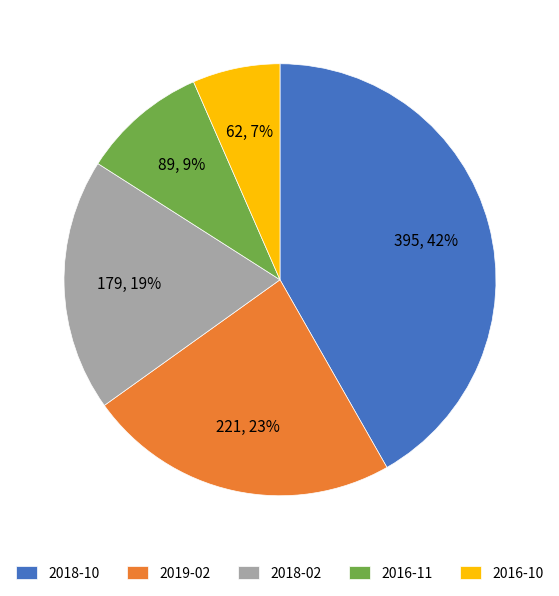

Between 2019-02 and 2016-11, which is larger?

2019-02